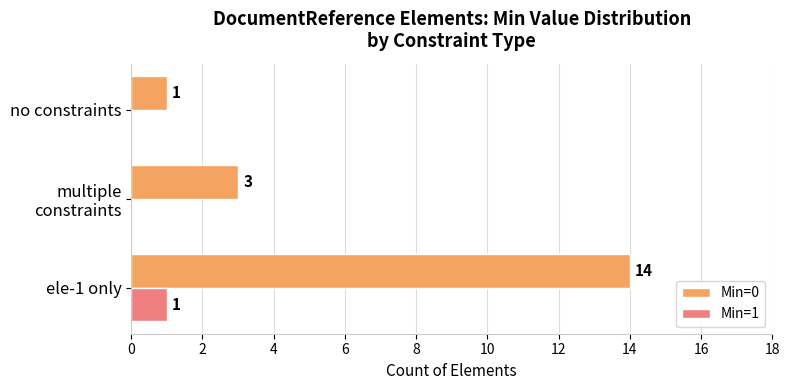

Count the Min=1 values in the range 0 to 1.

3